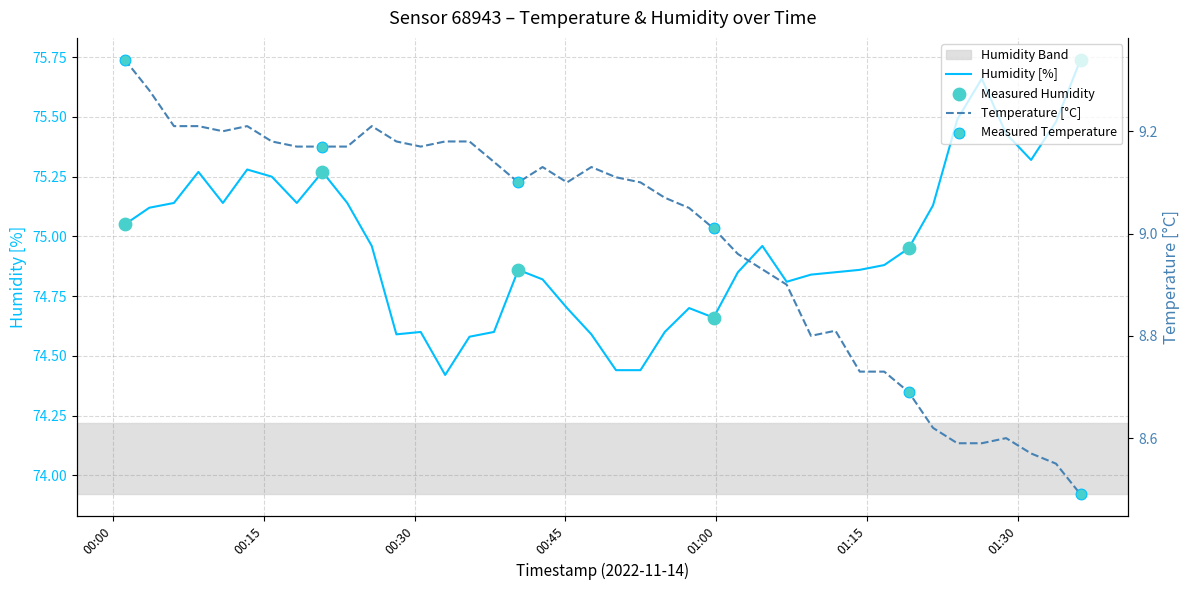

At how many categories does at least one series exceed 61?

40